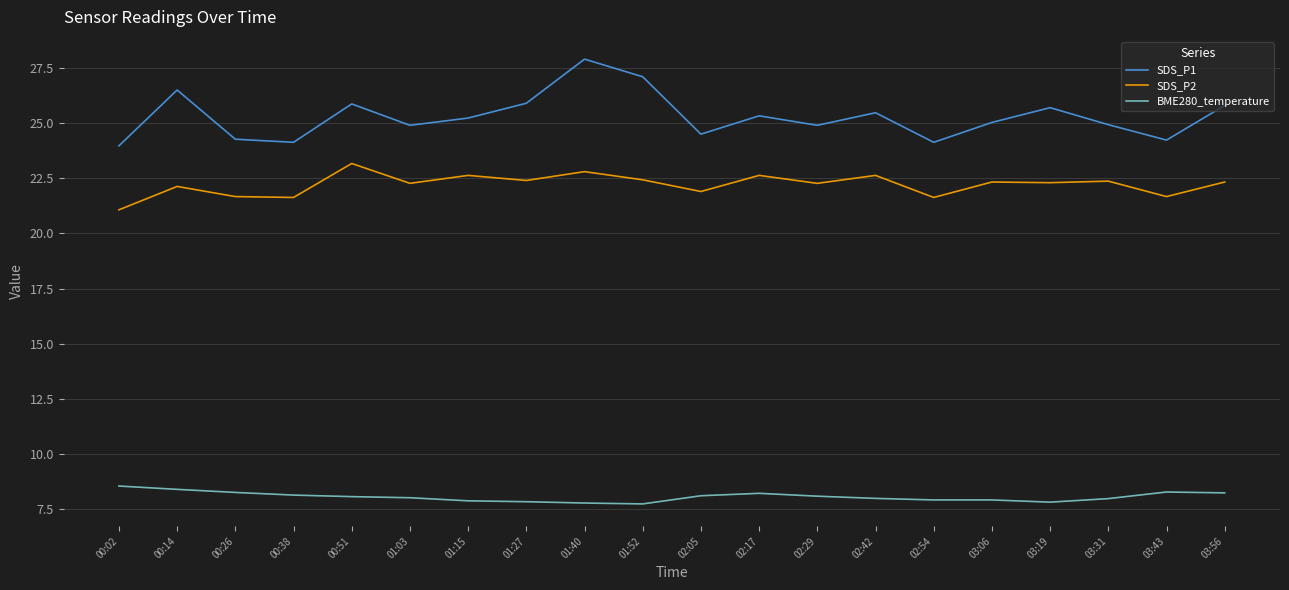

What position from the right is 03:19?

4